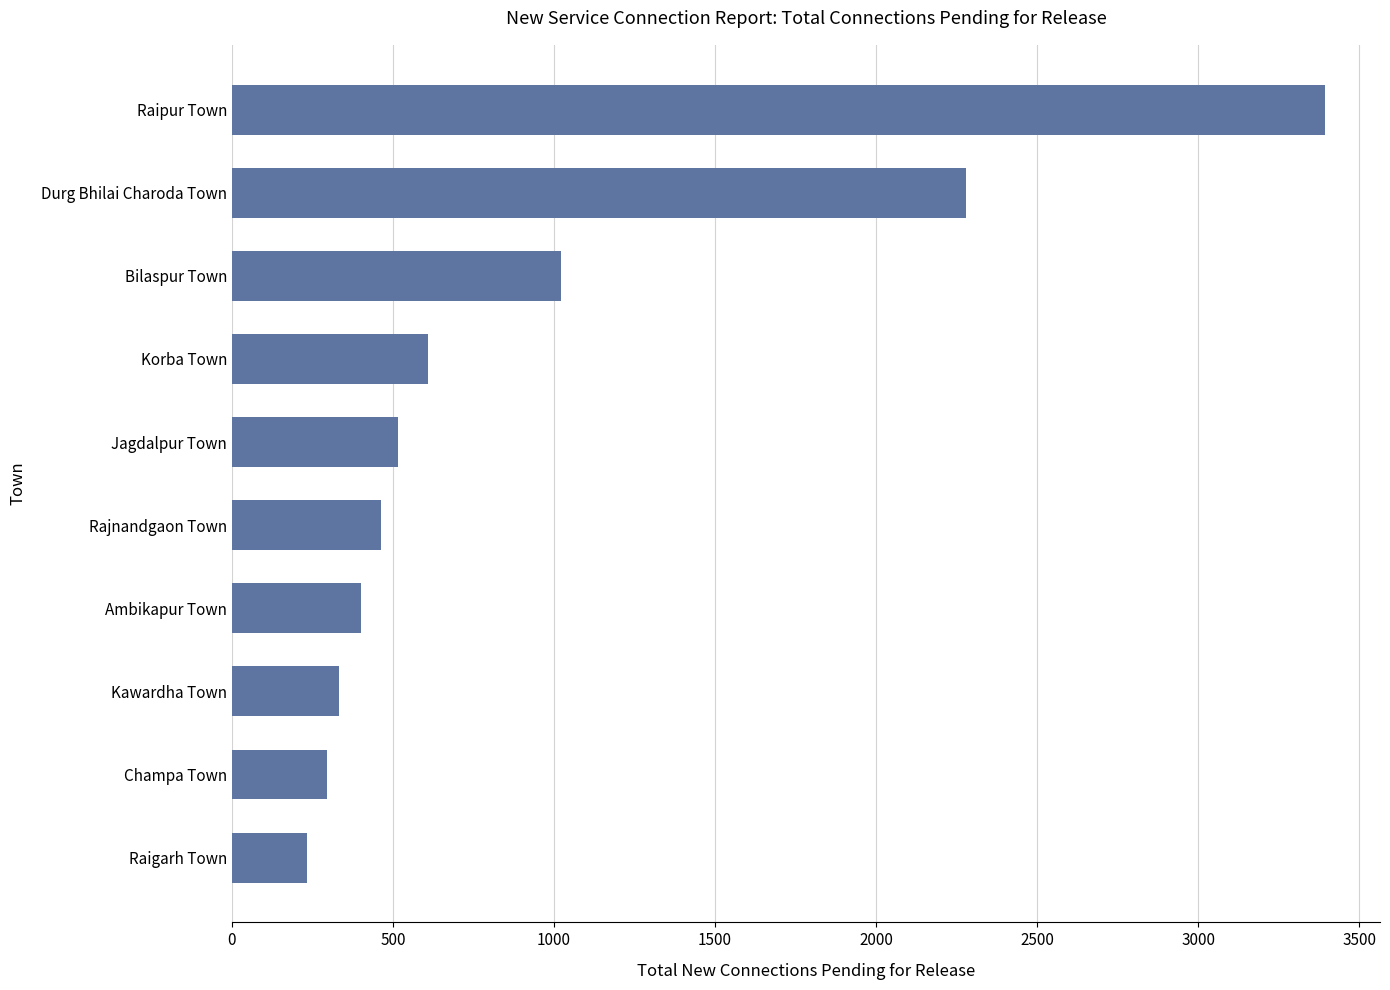

Count the number of categories in the chart.

10